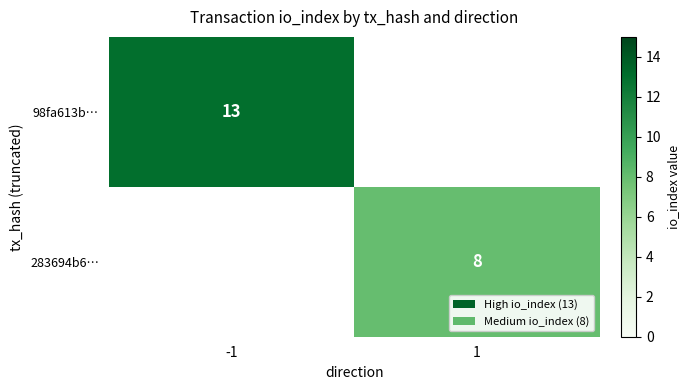

How many categories are shown in the chart?

2